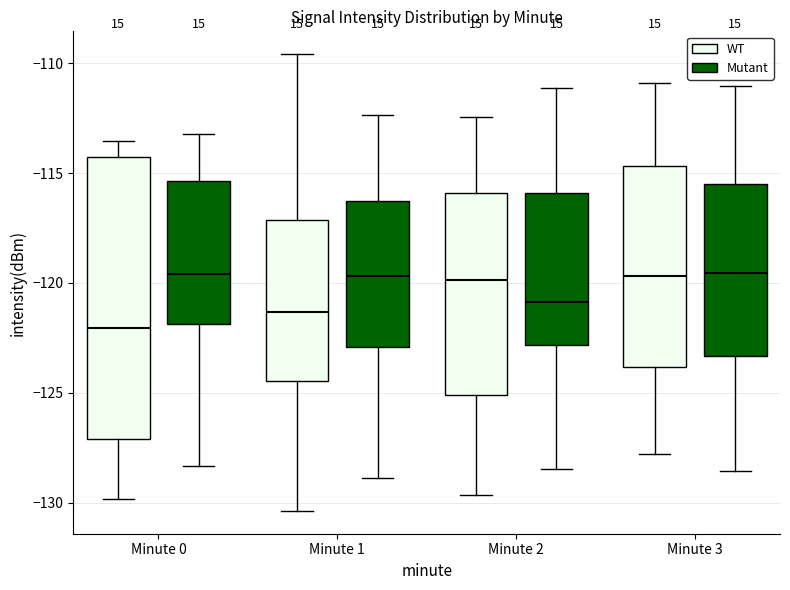

Comparing the boxes themselves (not the whiskers), which one is the tallest?

Minute 0 (WT)